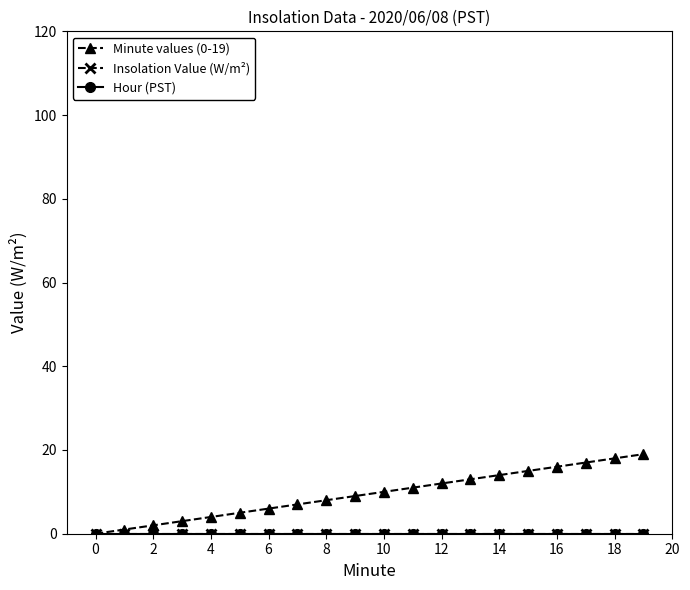

How many lines are shown in the chart?

3